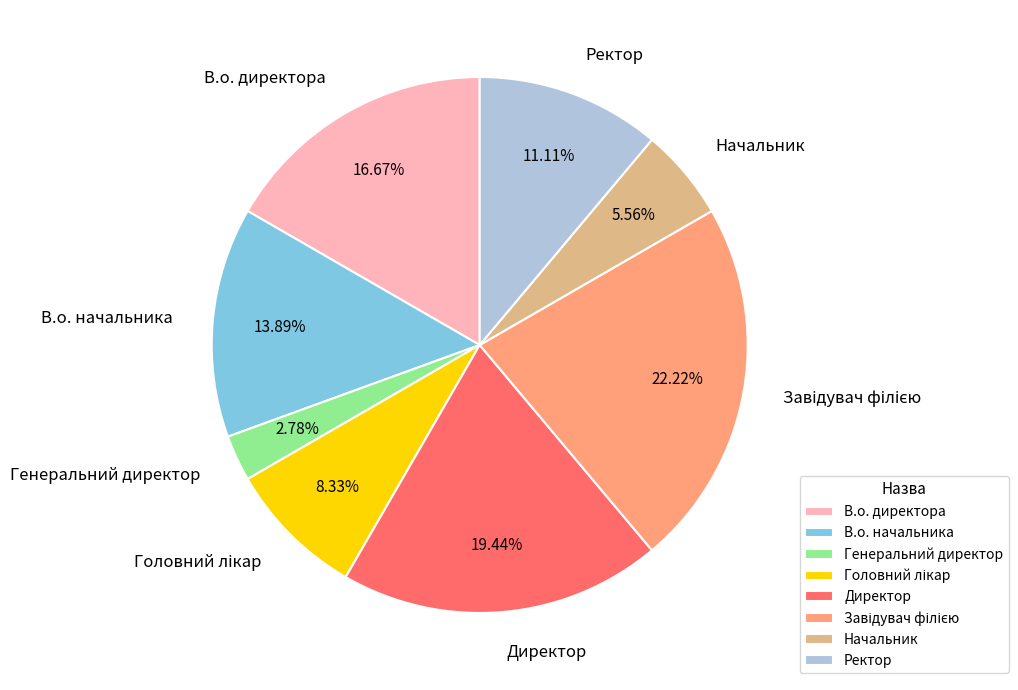

How many segments does this pie chart have?

8